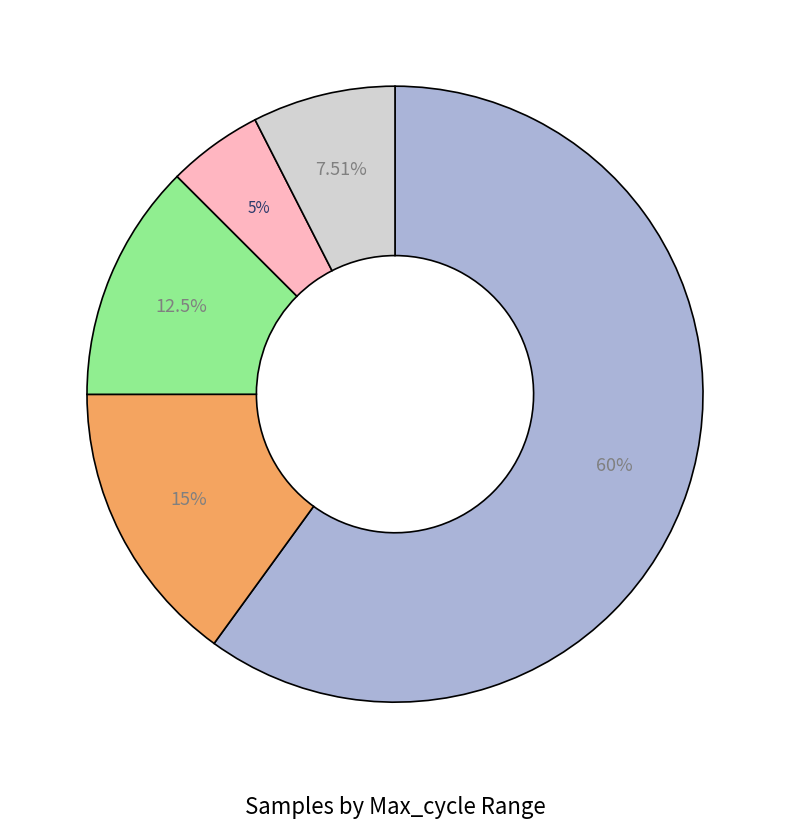

To the nearest percent, what is the average slice percentage?

20%